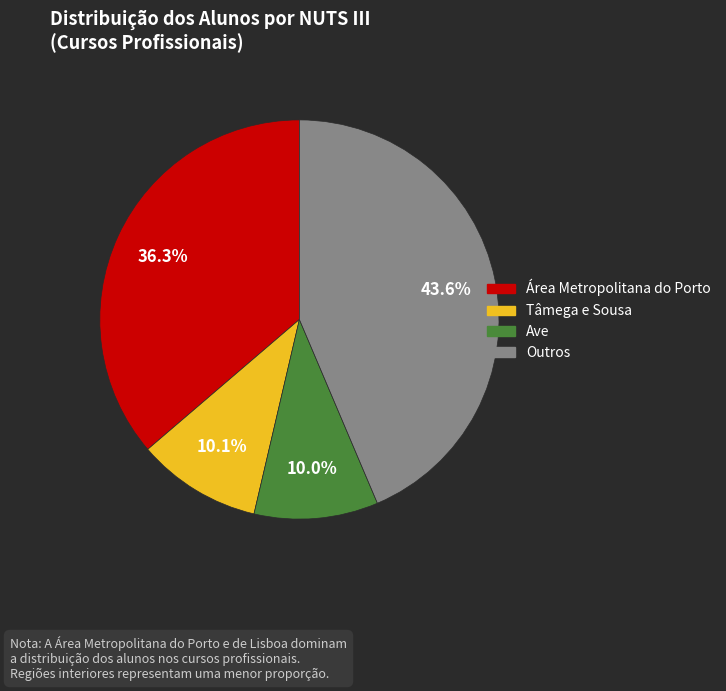

Is there any slice that represents more than half of the pie?

No